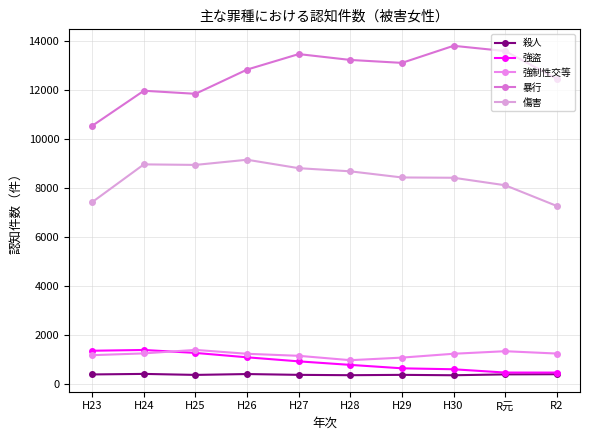

Does the chart have visible grid lines?

Yes